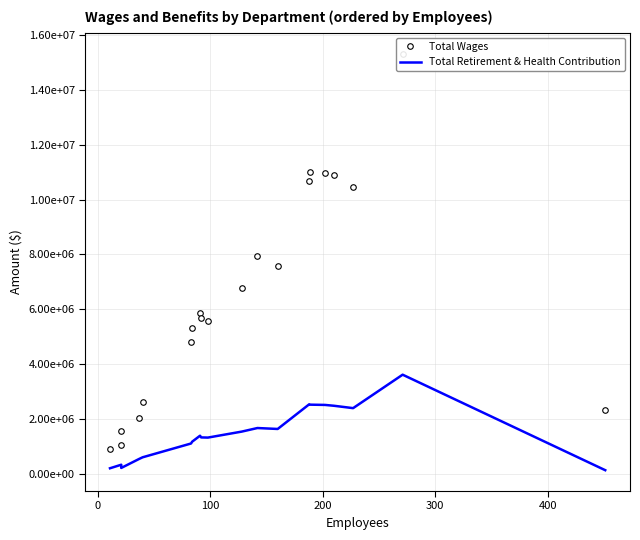

What is the lowest value of the Total Wages series?

891079